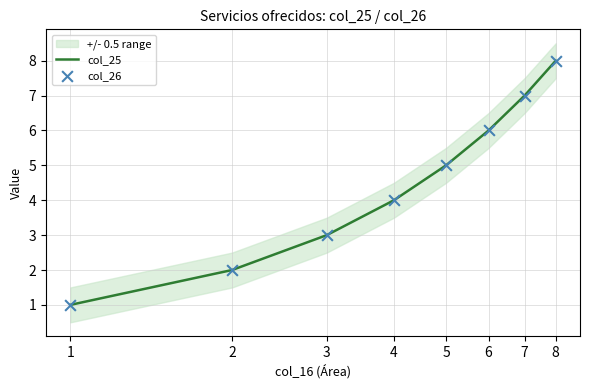

At which category is the sum across all series the highest?

8